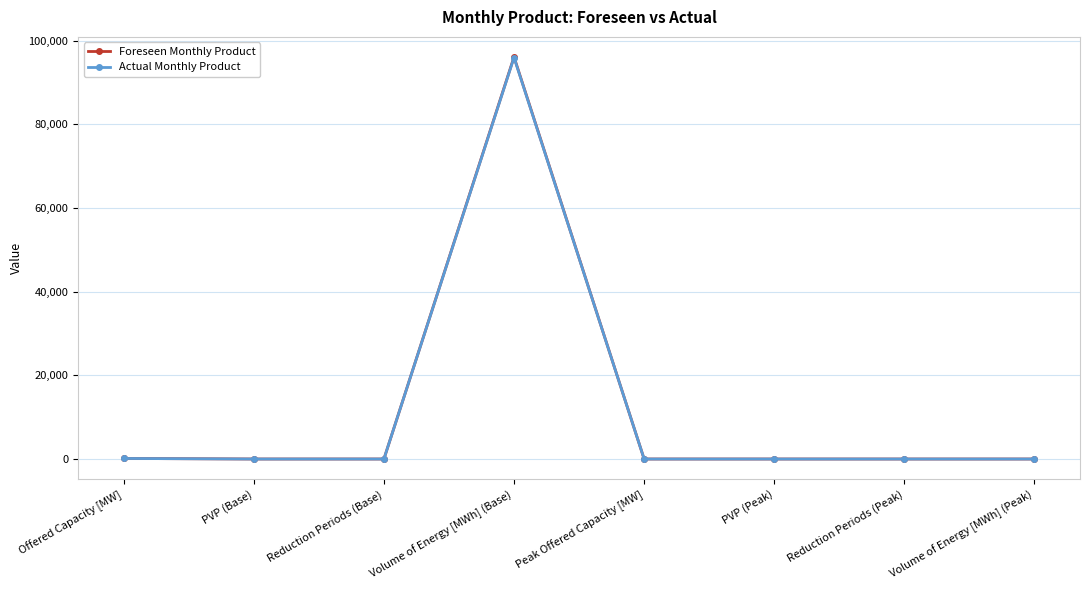

What position from the right is Reduction Periods (Peak)?

2